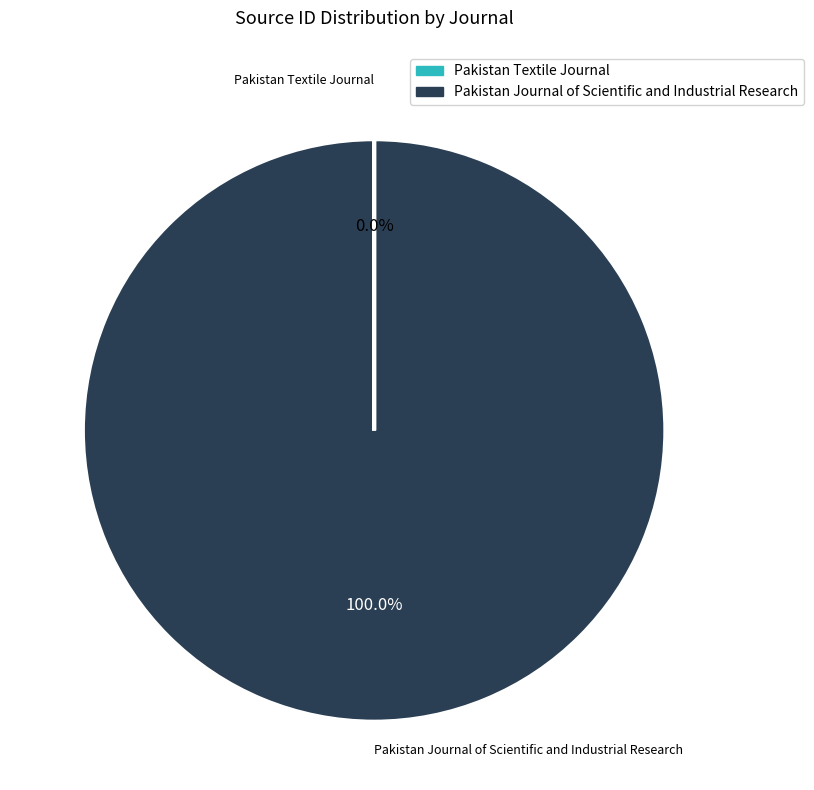

What is the largest slice in the pie chart?

Pakistan Journal of Scientific and Industrial Research